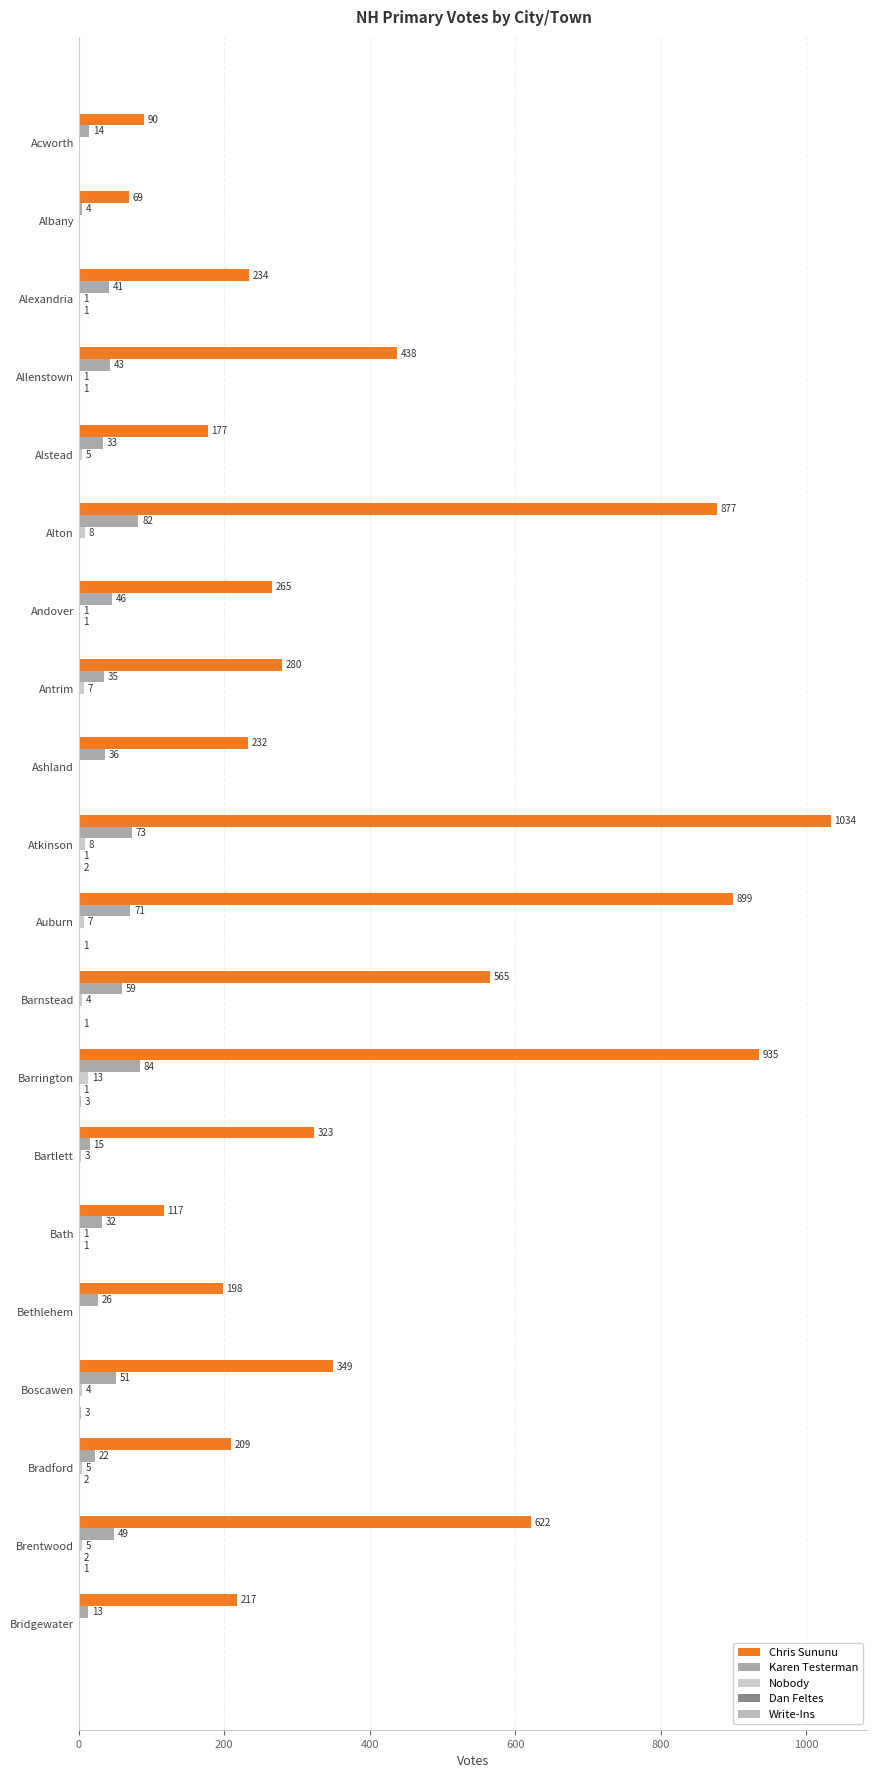

At which label is Chris Sununu closest to 551?

Barnstead